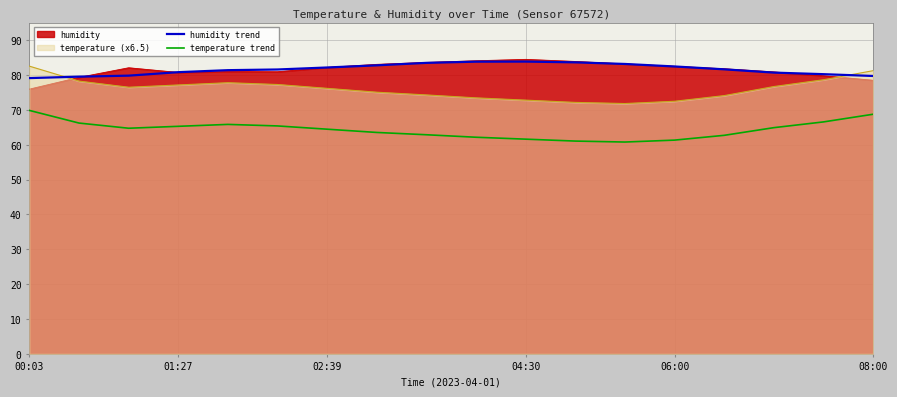

What is the spread (max minus min) of values at 02:39?

17.7